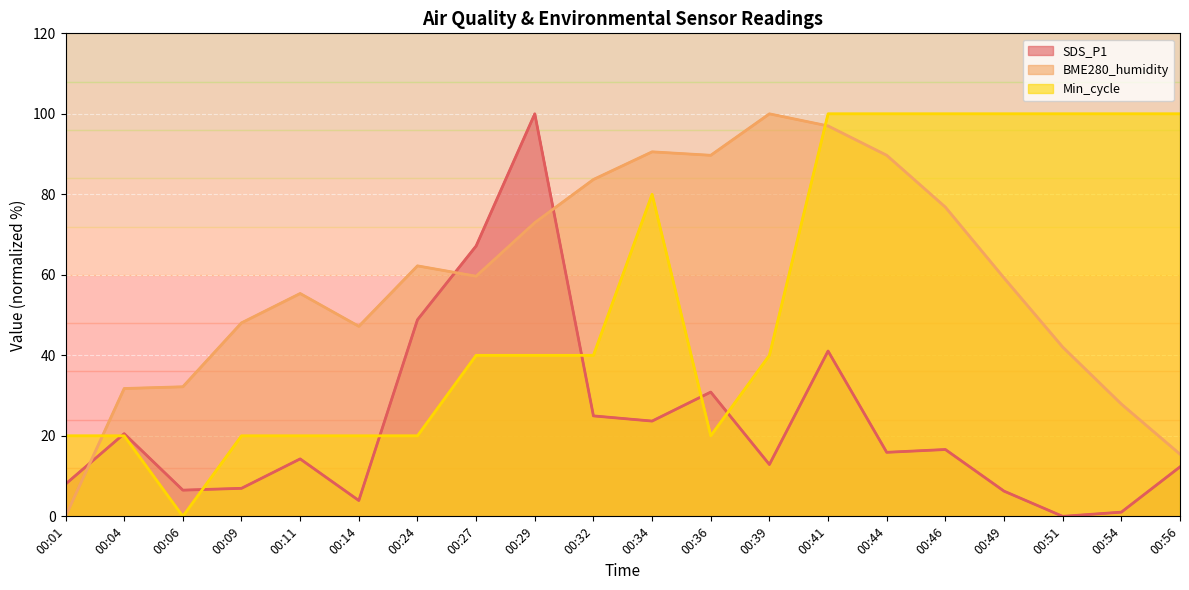

Is the value of SDS_P1 at 00:51 greater than the value of Min_cycle at 00:49?

No